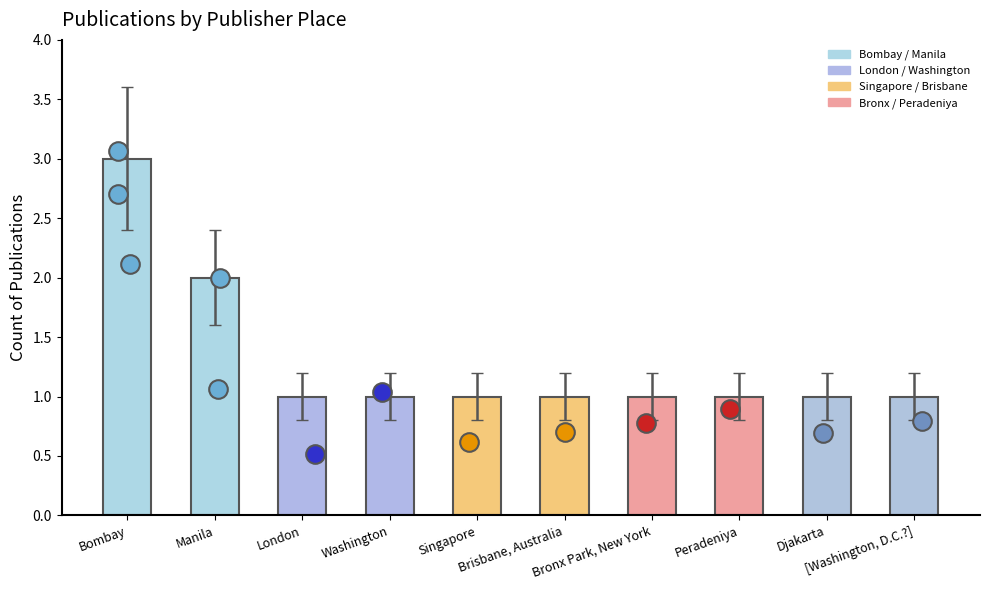

What is the change in value from Manila to Brisbane, Australia?

-1